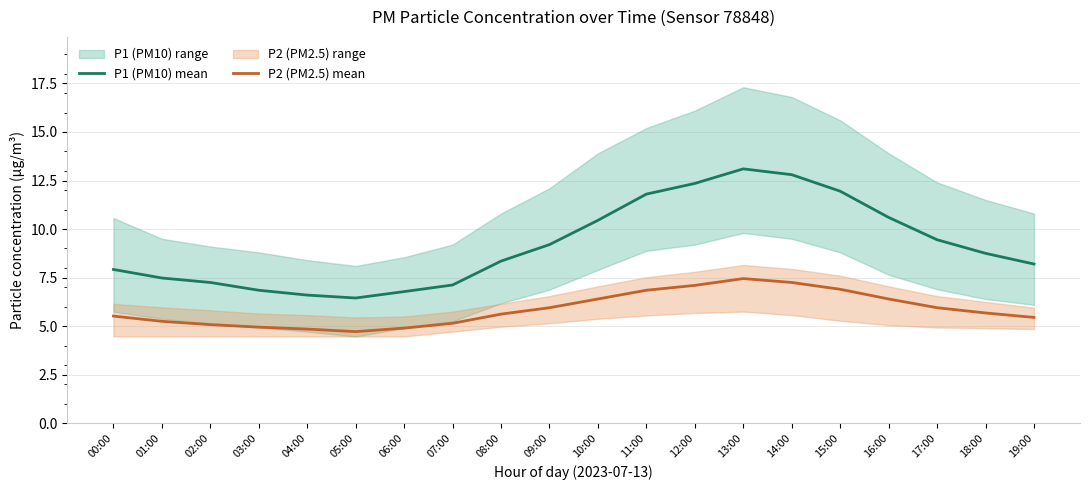

What is the label of the 3rd point from the left?

02:00